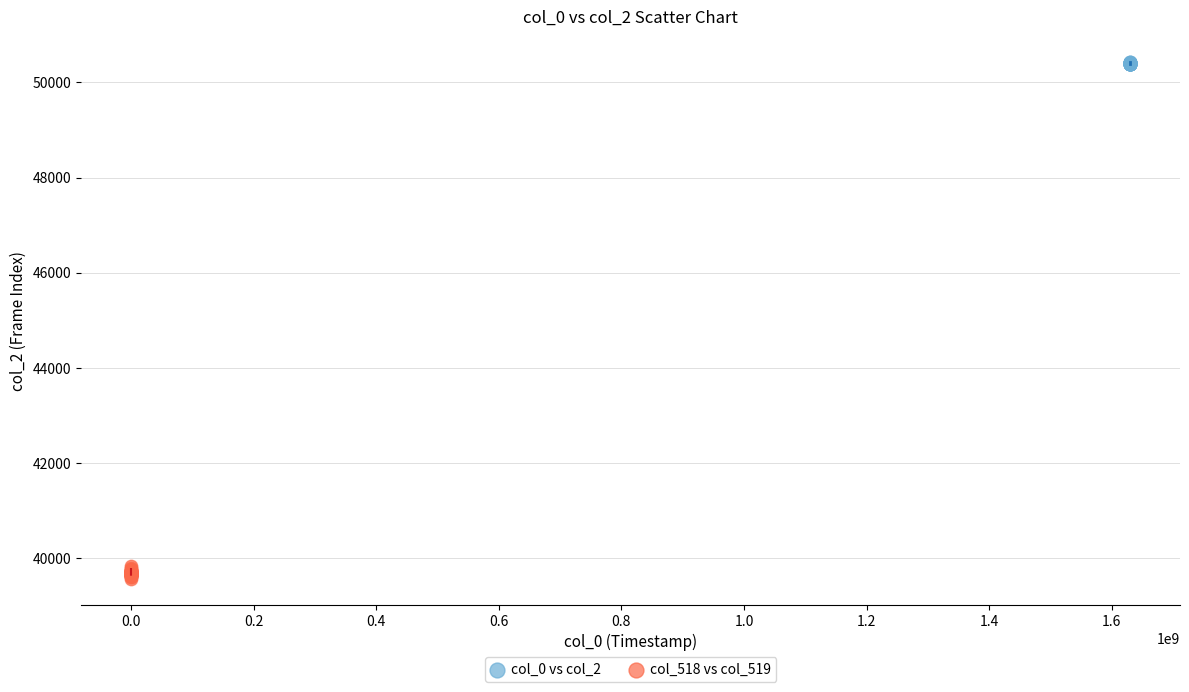

Which series contains the highest Y value?

col_0 vs col_2